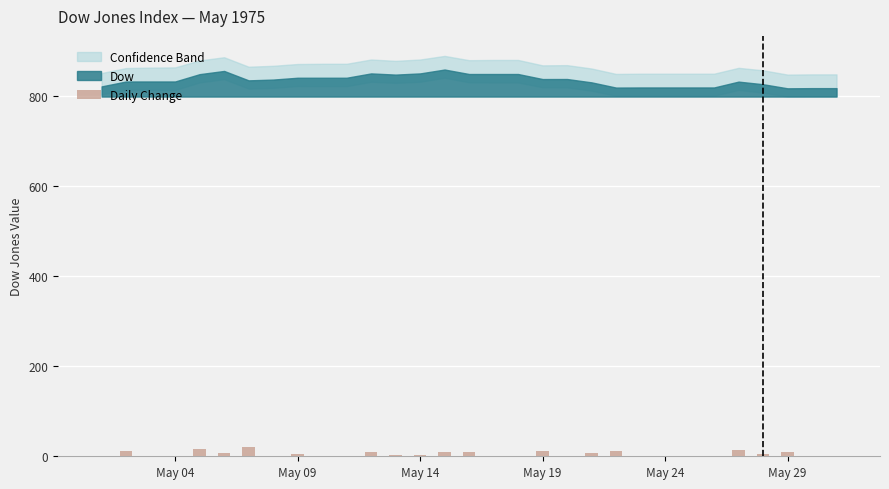

What is the greatest value displayed?

20.9